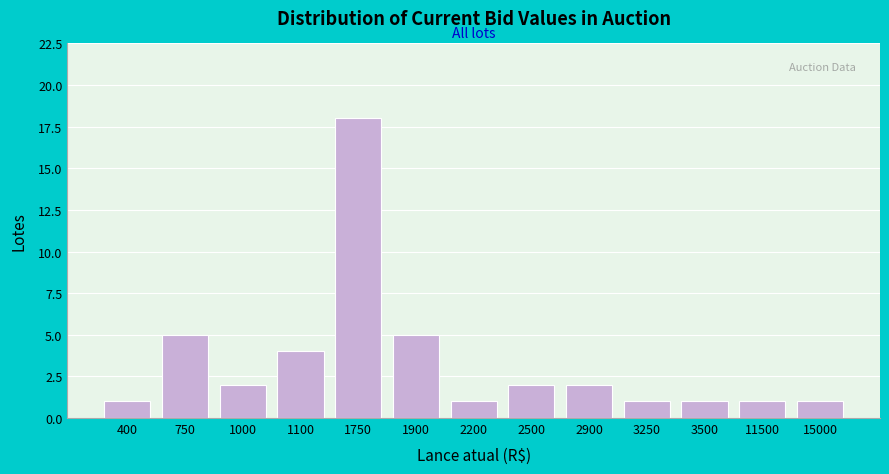

Reading left to right, extract all data points from this chart.

1	5	2	4	18	5	1	2	2	1	1	1	1